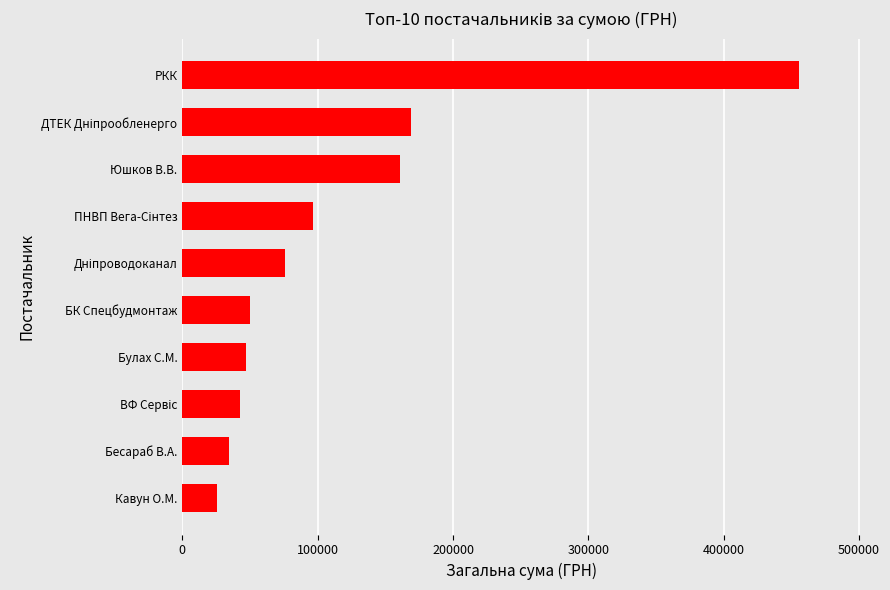

What is the difference between the second highest and second lowest values?

134476.0